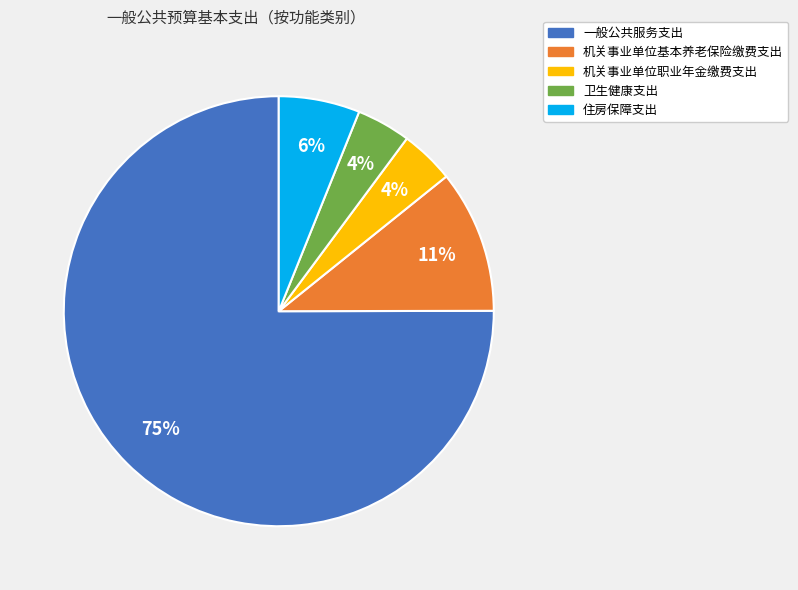

Count the number of slices in the pie.

5